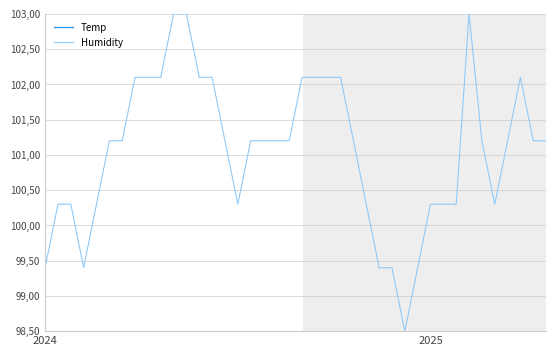

Reading left to right, list all the values displayed in this chart.

Temp: 200.4	200.2	200.2	200.0	199.8	199.8	199.8	199.8	199.6	199.4	199.6	199.6	199.4	199.4	199.4	199.4	199.4	199.2	199.2	199.2	199.2	198.9	199.2	198.9	199.2	198.9	198.9	198.9	198.7	198.5	198.5	198.3	198.3	198.1	198.1	198.1	197.9	197.9	197.9	197.7
Humidity: 99.4	100.3	100.3	99.4	100.3	101.2	101.2	102.1	102.1	102.1	103.0	103.0	102.1	102.1	101.2	100.3	101.2	101.2	101.2	101.2	102.1	102.1	102.1	102.1	101.2	100.3	99.4	99.4	98.5	99.4	100.3	100.3	100.3	103.0	101.2	100.3	101.2	102.1	101.2	101.2